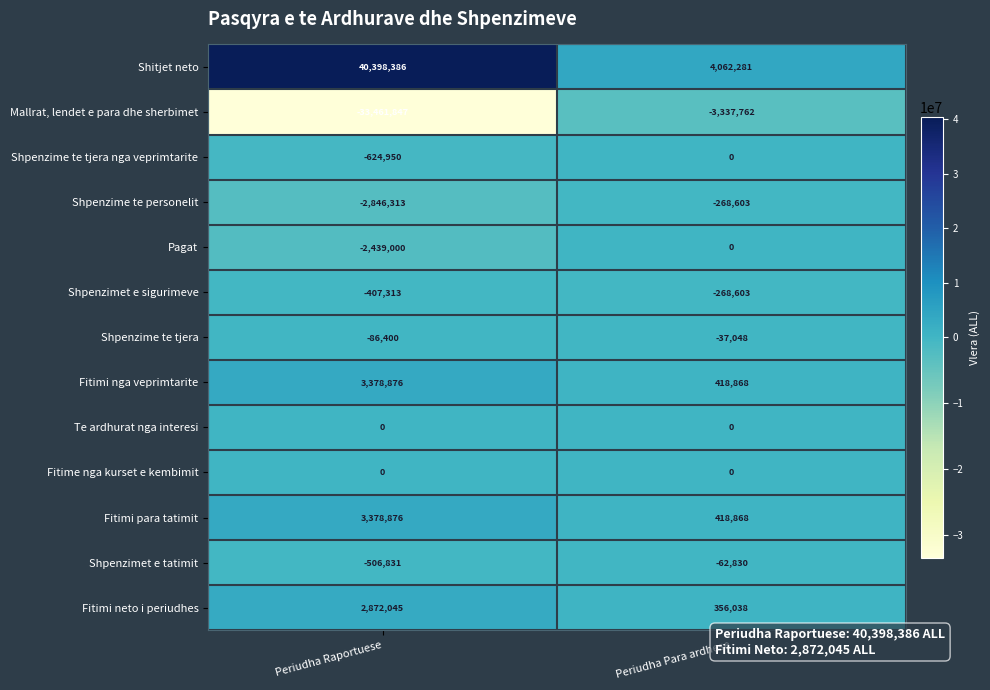

True or false: Te ardhurat nga interesi has a value of 0 at Periudha Raportuese.

True